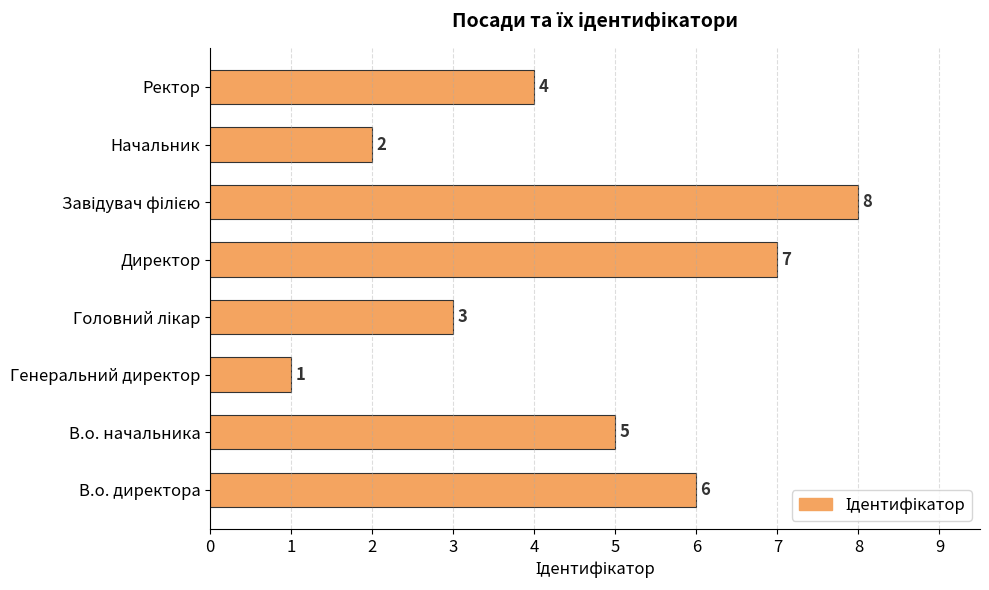

How many bars are there in total?

8